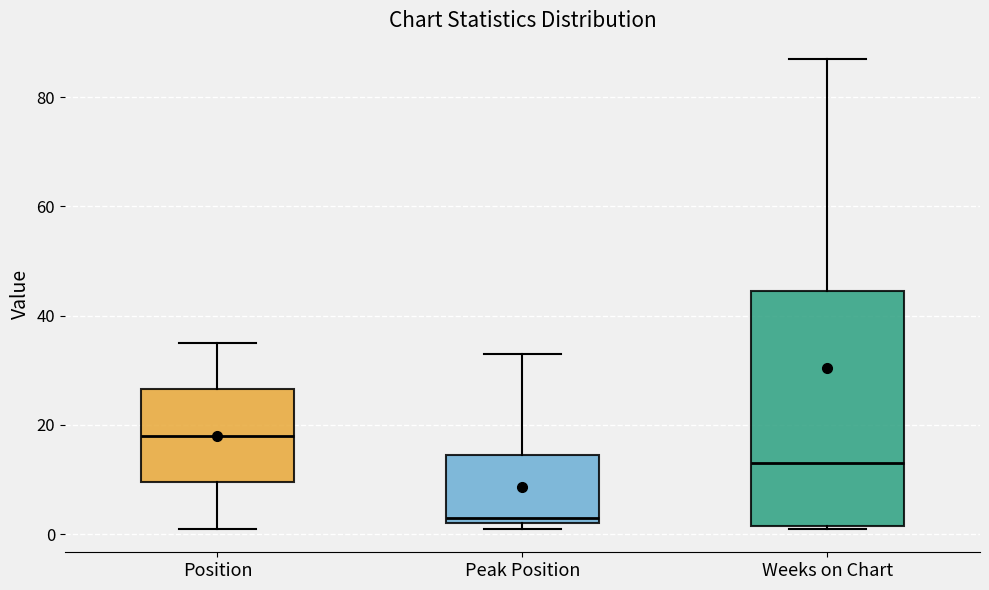

Reading left to right, transcribe this box plot: for each box, give where its median line is, the range the box spans, and where its two whiskers end, as read against the y-axis. The values are not printed on the chart, so give them approximately, as read against the axis.

Position: median 18, box 10 to 26, whiskers 2 to 36
Peak Position: median 4, box 2 to 14, whiskers 2 (just below the box's lower edge) to 34
Weeks on Chart: median 14, box 2 to 44, whiskers 2 to 88